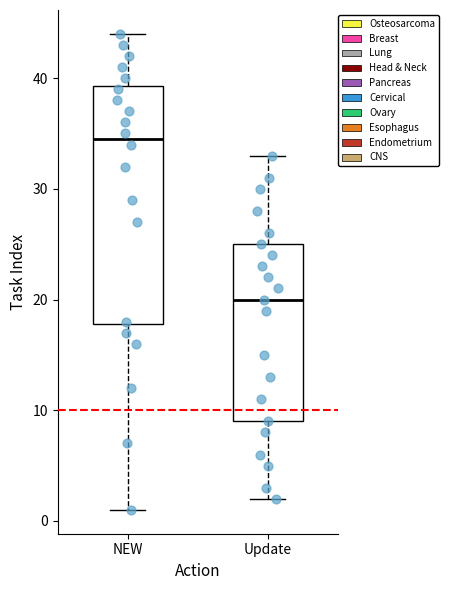

Which box has the lowest median line?

Update